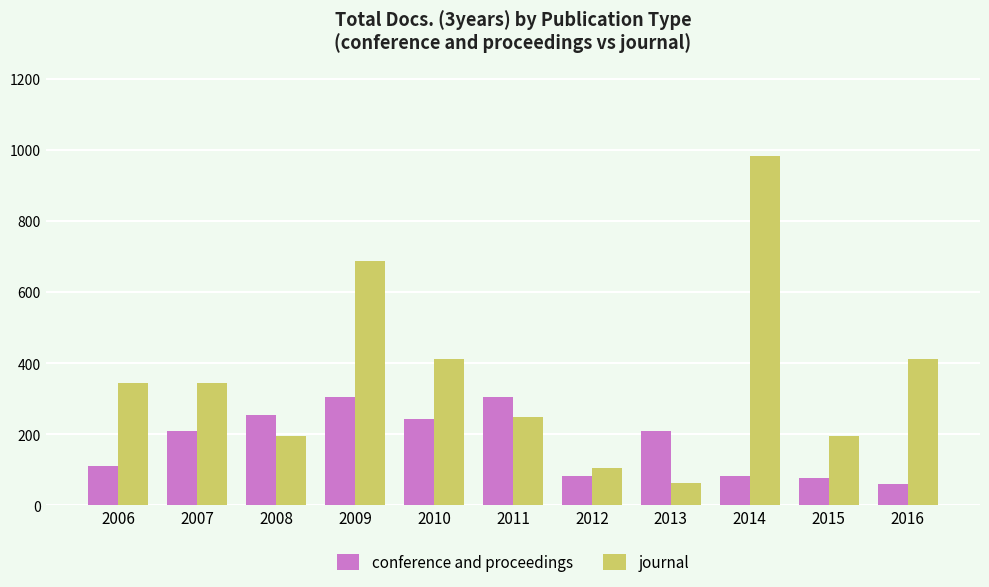

What is the minimum value shown in the chart?

61